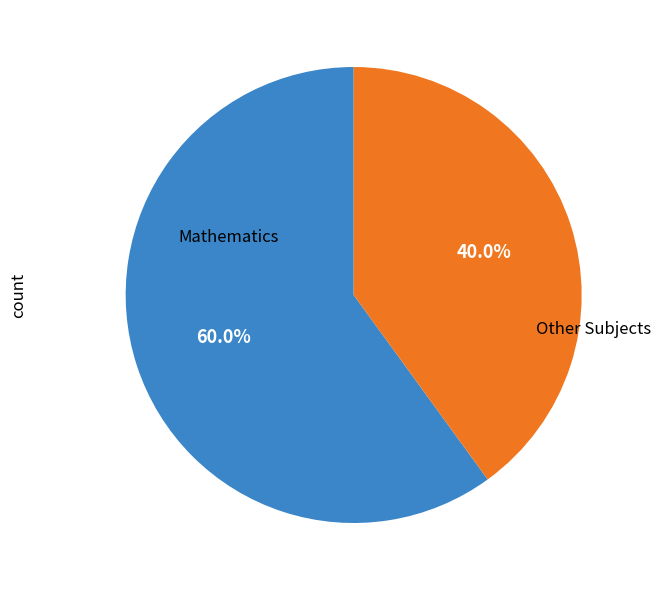

Does any single category account for the majority?

Yes